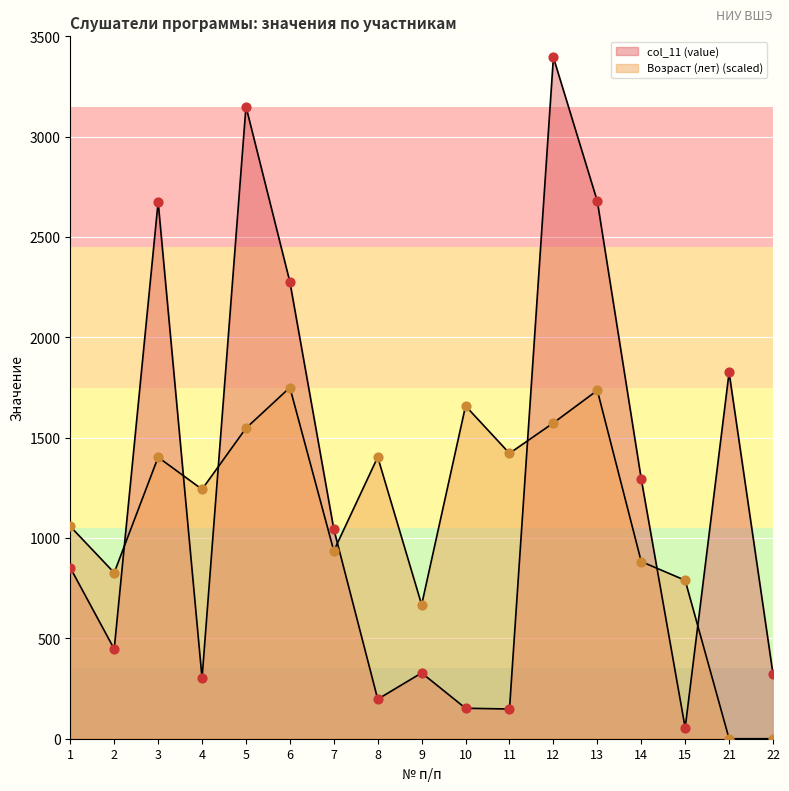

What is the total value across all series at 14?

2176.8